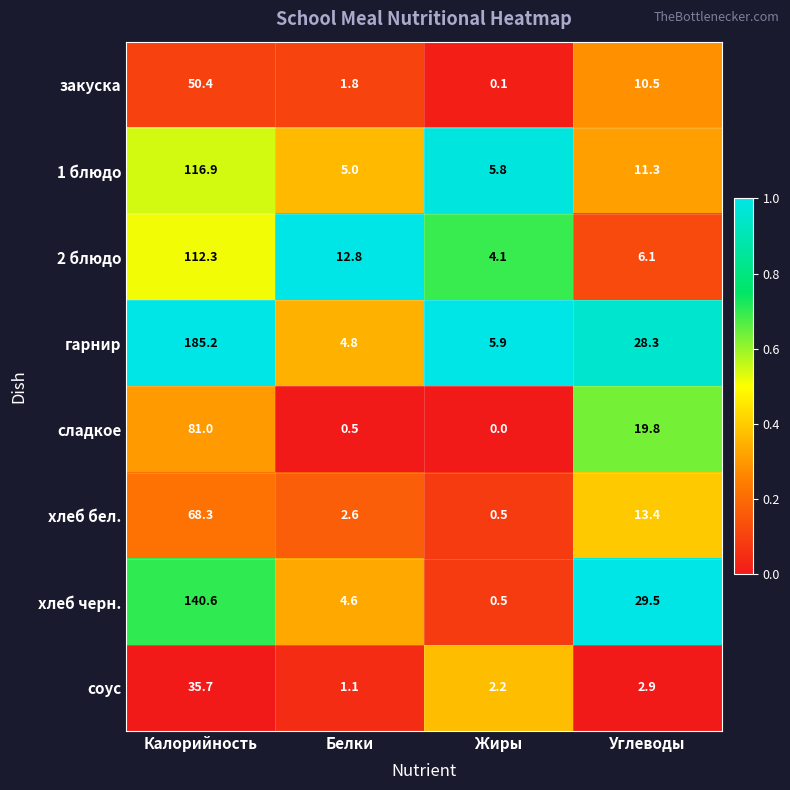

List the labels in order of 2 блюдо value, smallest first.

Жиры, Углеводы, Белки, Калорийность